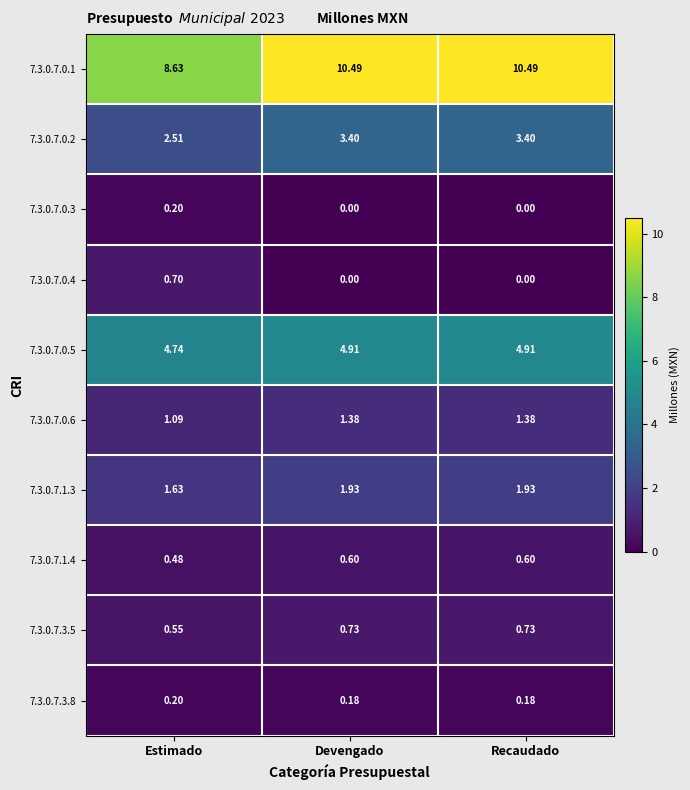

Is the value of 7.3.0.7.1.3 at Estimado greater than the value of 7.3.0.7.0.3 at Estimado?

Yes